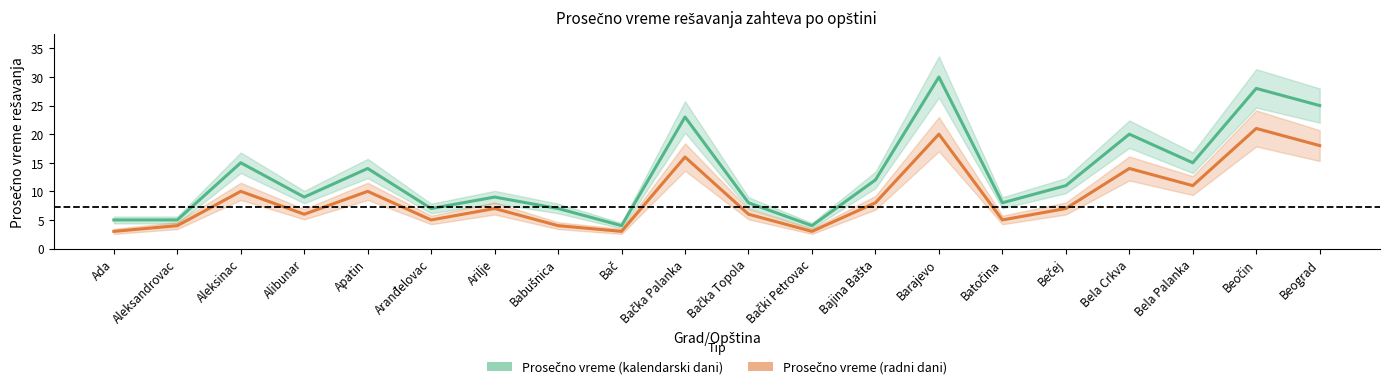

True or false: Prosečno vreme rešavanja (u kalendarskim danima) has a value of 7 at Babušnica.

True